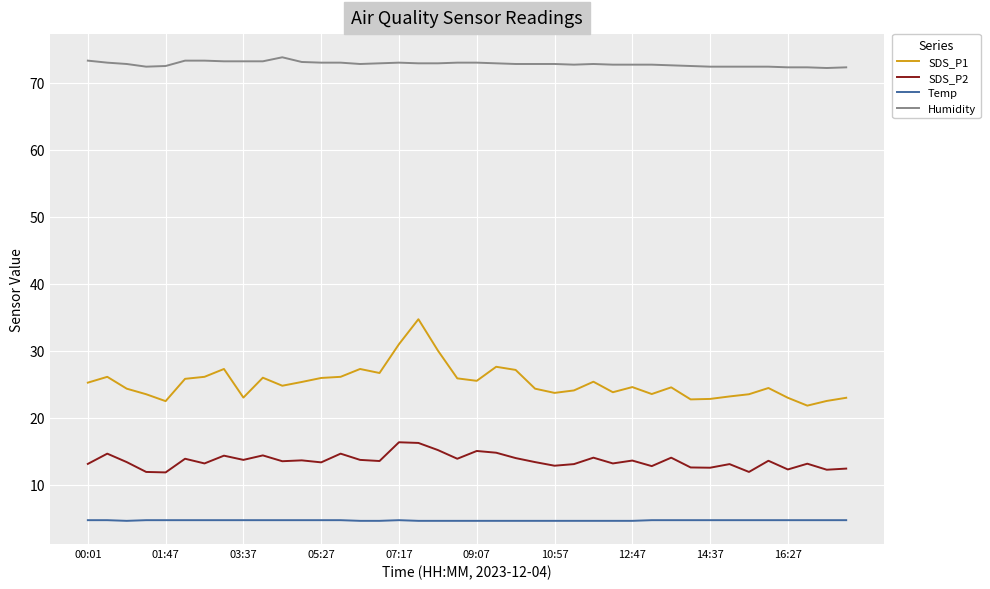

How many categories are shown in the chart?

40